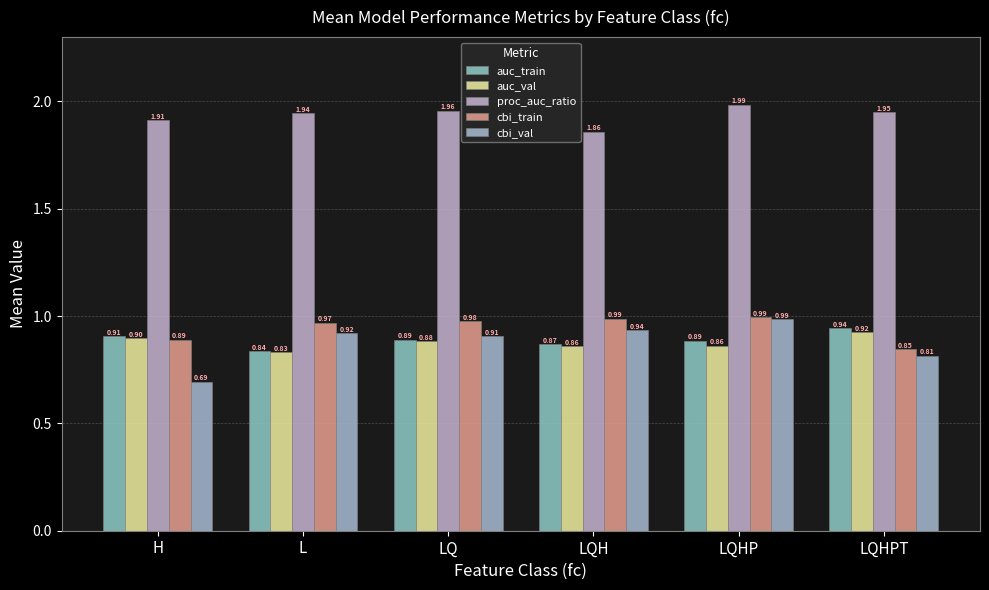

What position from the right is H?

6